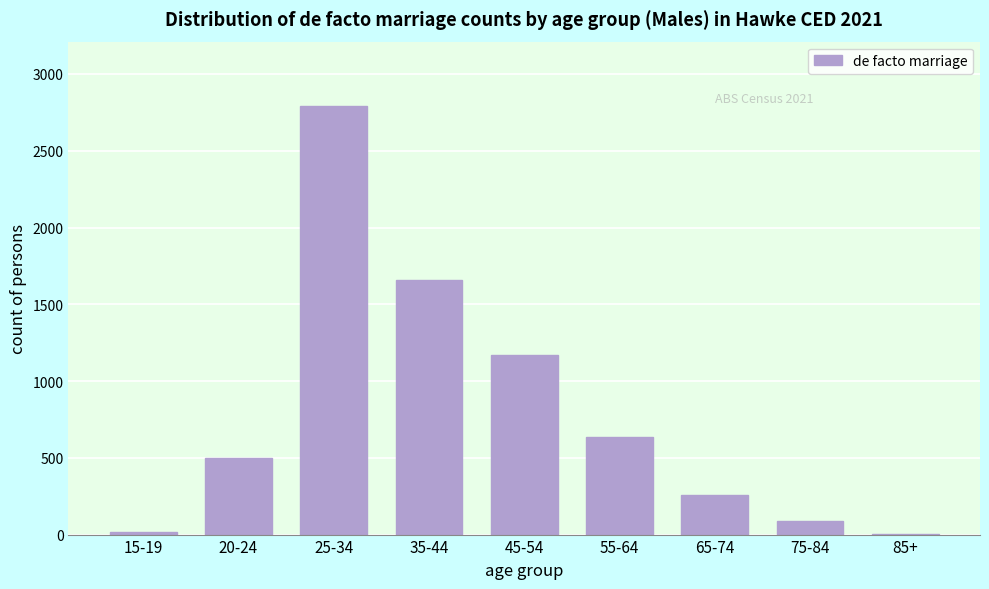

At which label is the value closest to 1399?

45-54